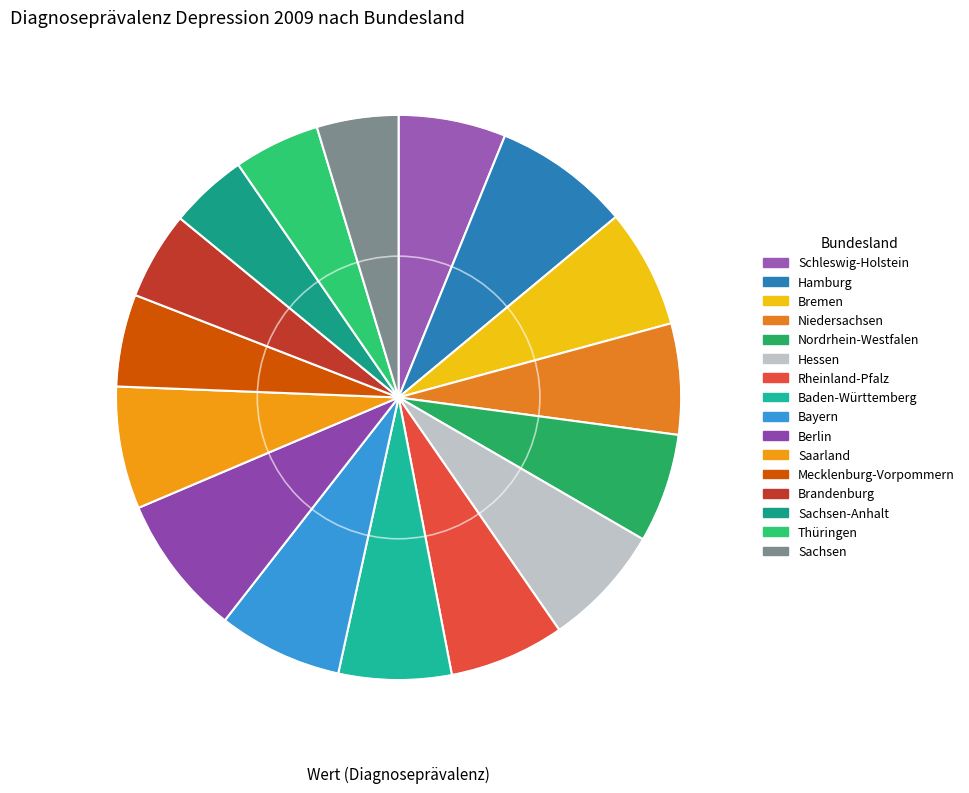

To the nearest percent, what percentage of the pie is Nordrhein-Westfalen?

6%